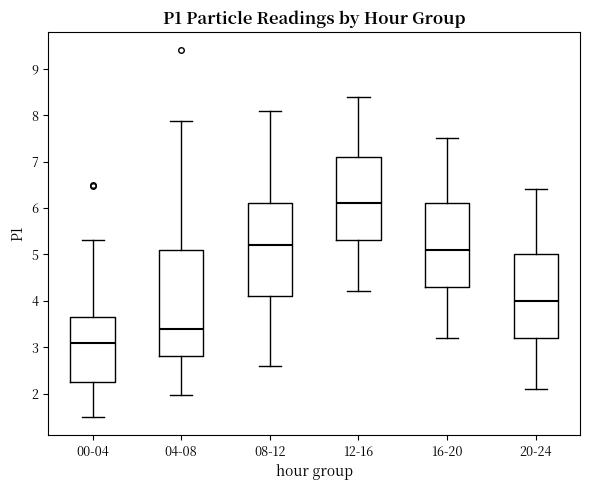

Which box is the tallest, from its lower edge to its upper edge?

04-08